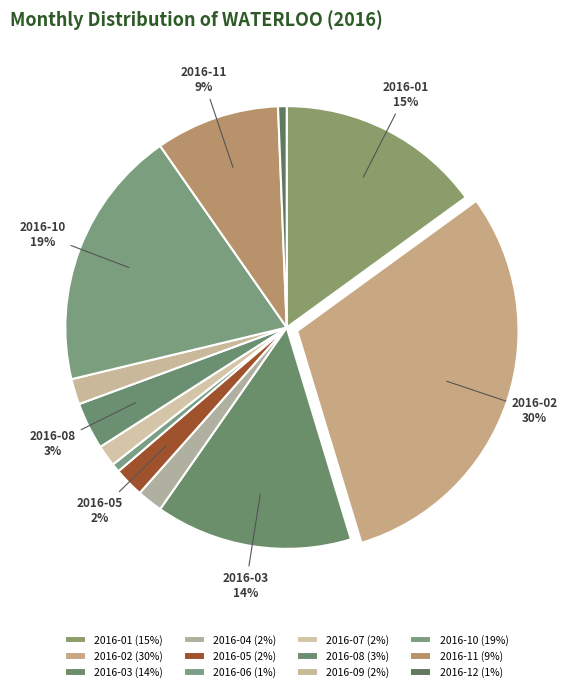

How many slices are in this pie chart?

12